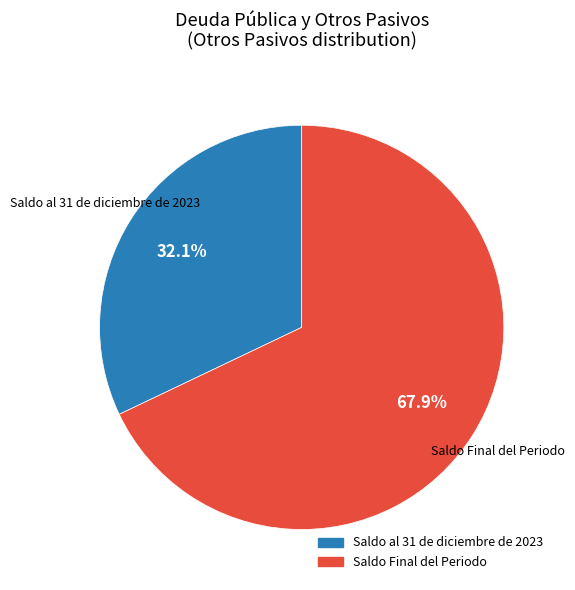

To the nearest percent, what is the difference between the Saldo al 31 de diciembre de 2023 and Saldo Final del Periodo slice percentages?

36%